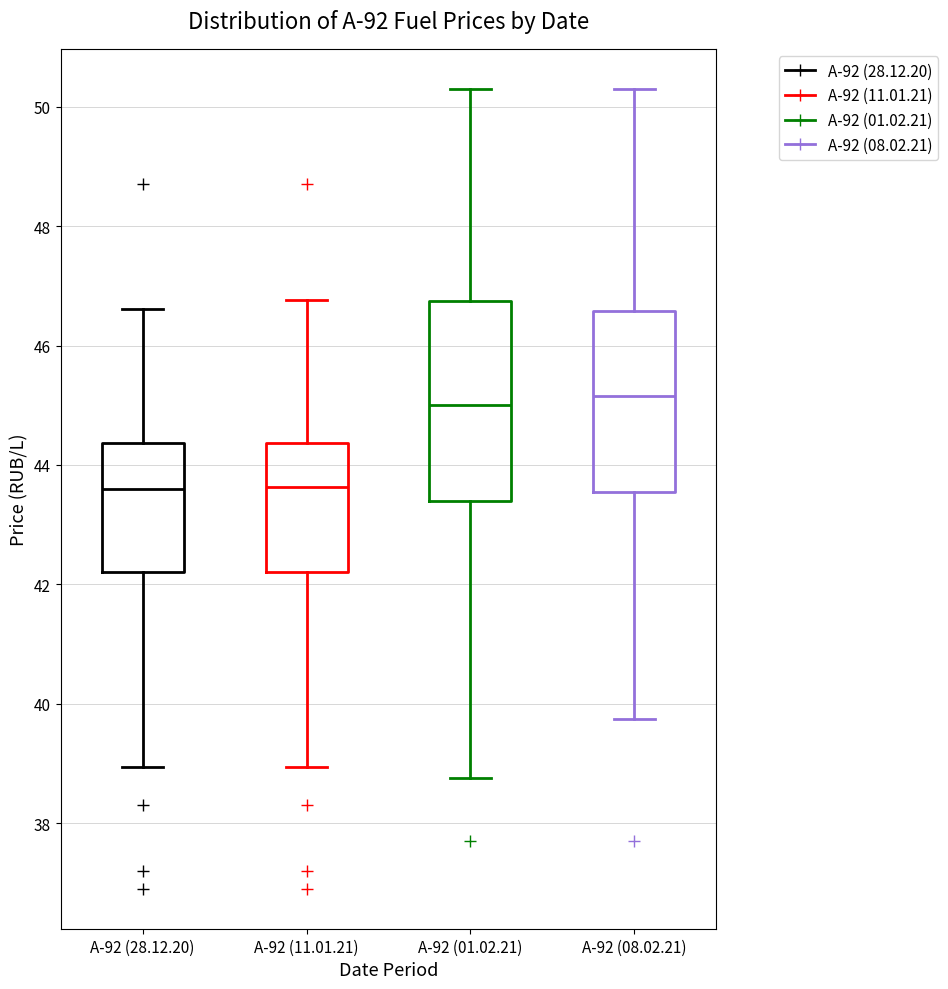

Where does the upper whisker of the box for А-92 (28.12.20) end on the y-axis? The values are not printed on the chart, so give them approximately, as read against the axis.

46.6